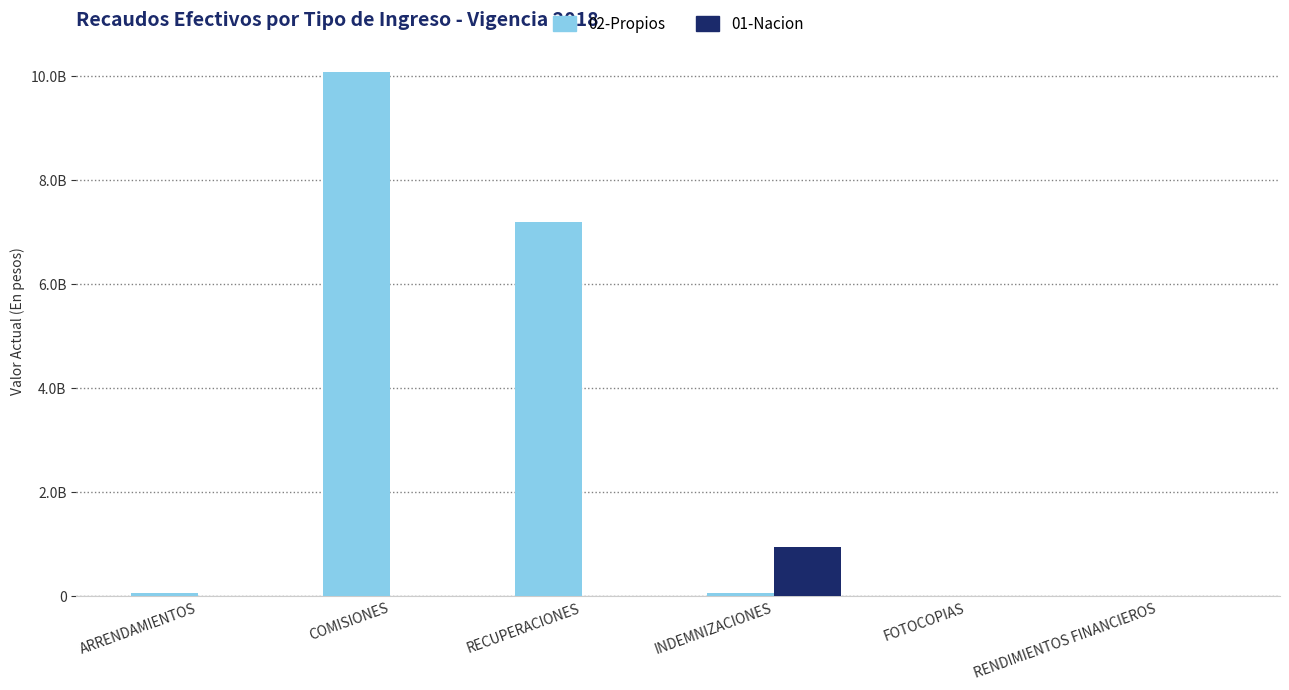

Are the bars horizontal?

No